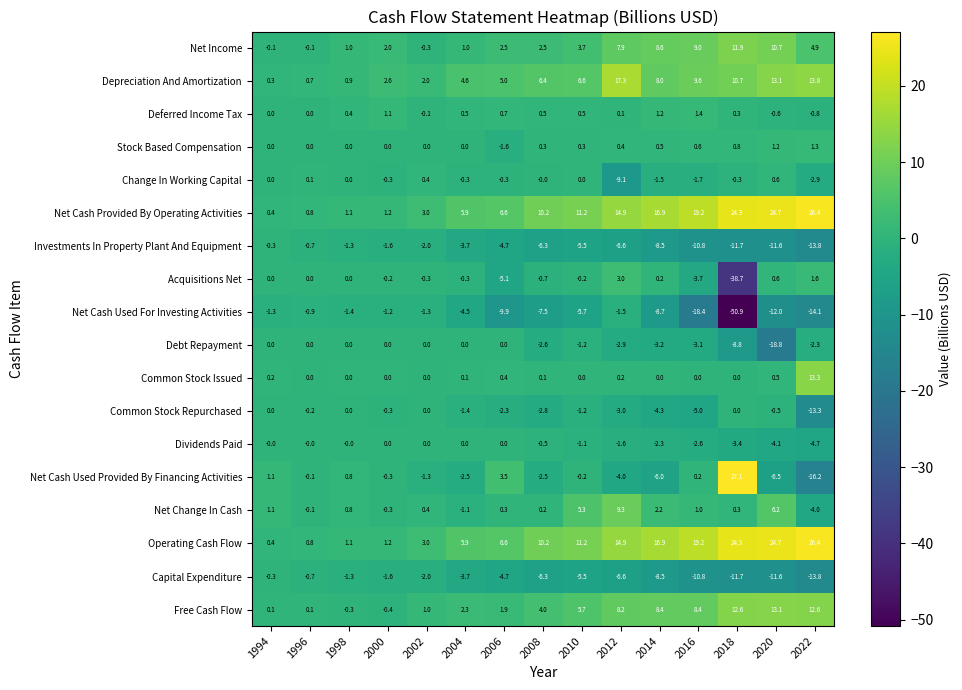

What is the difference between the maximum and minimum values in the Net Change In Cash series?

13.3